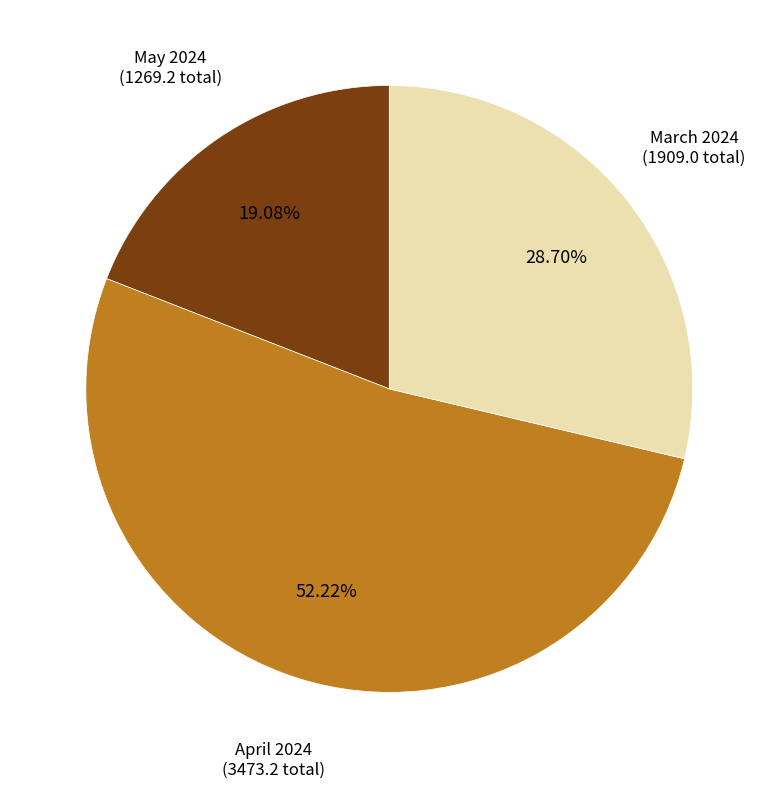

How many segments does this pie chart have?

3